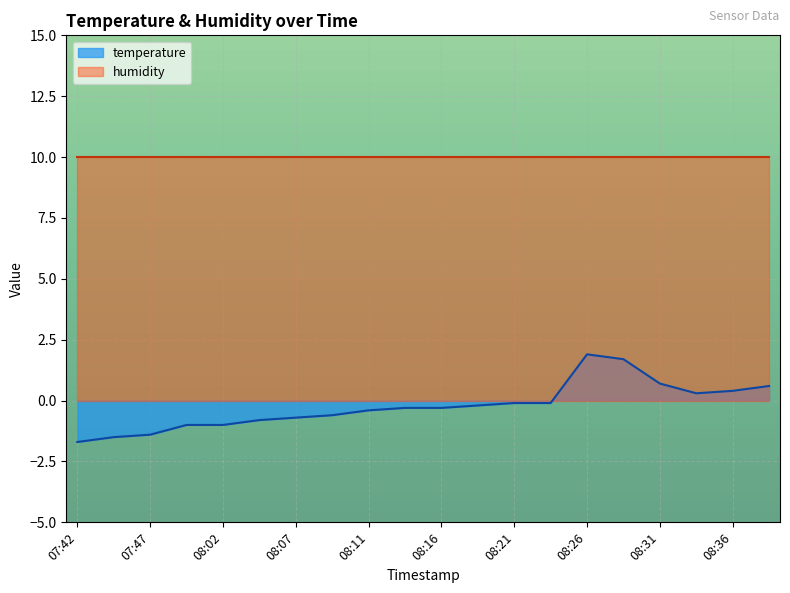

Is it true that the value at 08:34 is 0.3?

True